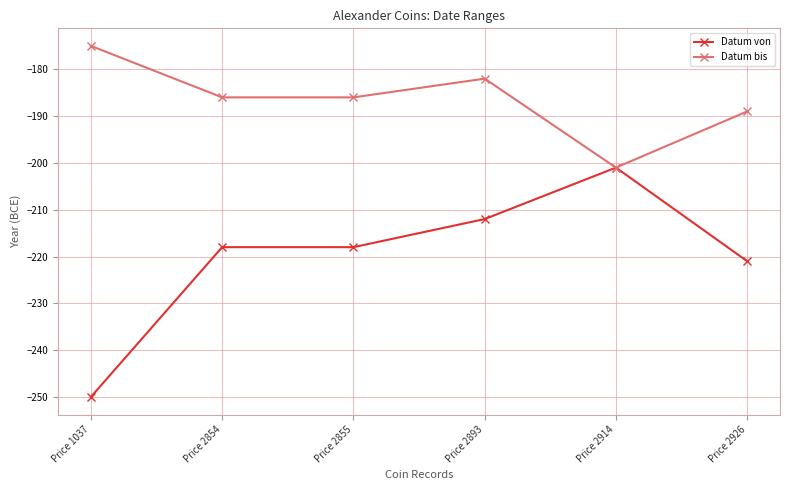

How many data points in Datum von are above -218?

2